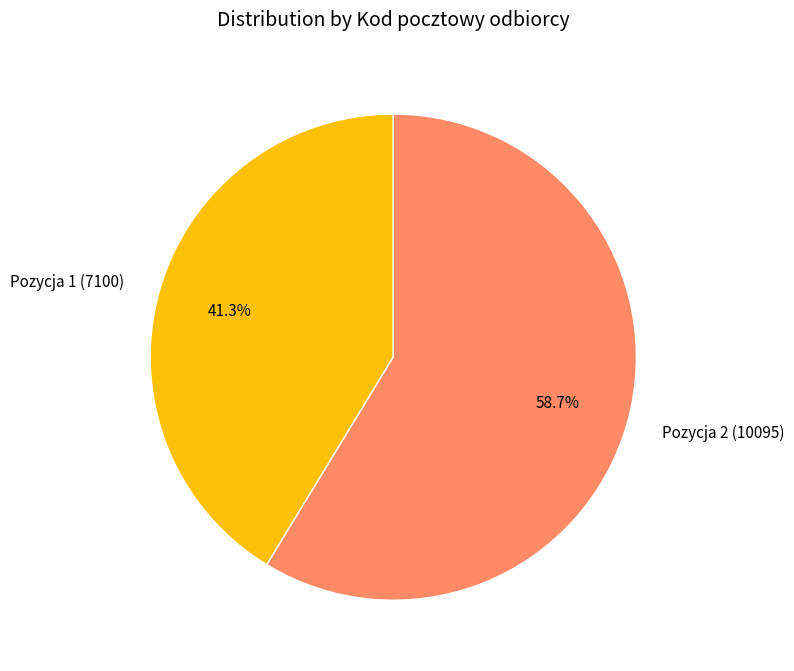

What percentage do Pozycja 2 (10095) and Pozycja 1 (7100) together represent?

100.0%